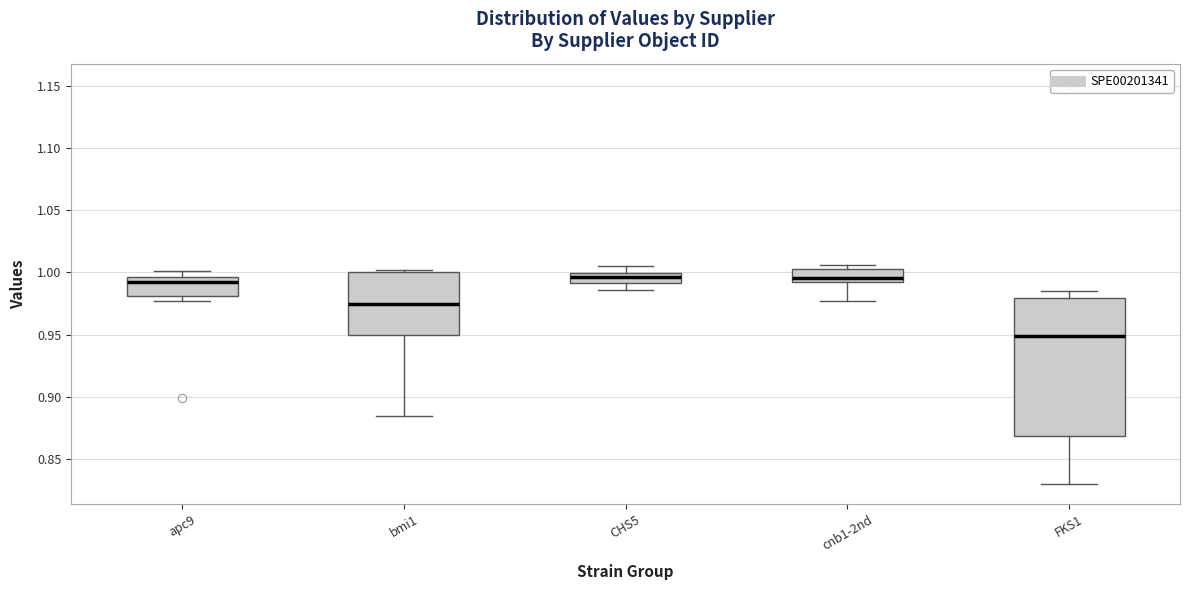

Which box is the tallest, from its lower edge to its upper edge?

FKS1